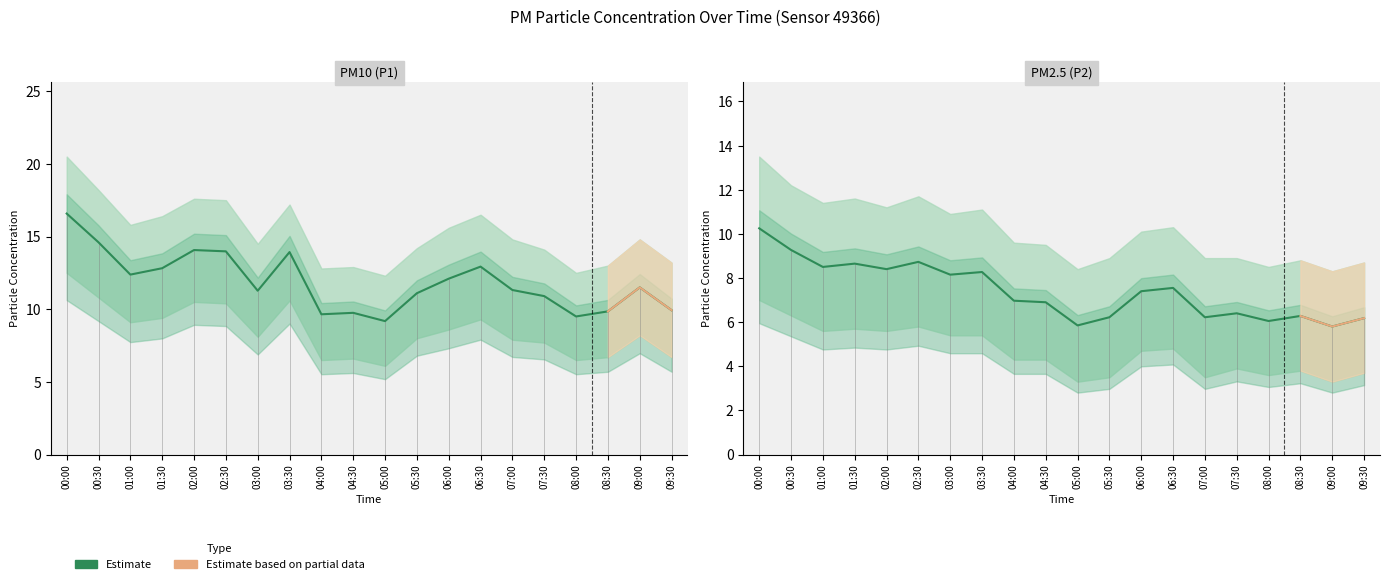

What position from the right is 09:30?

1